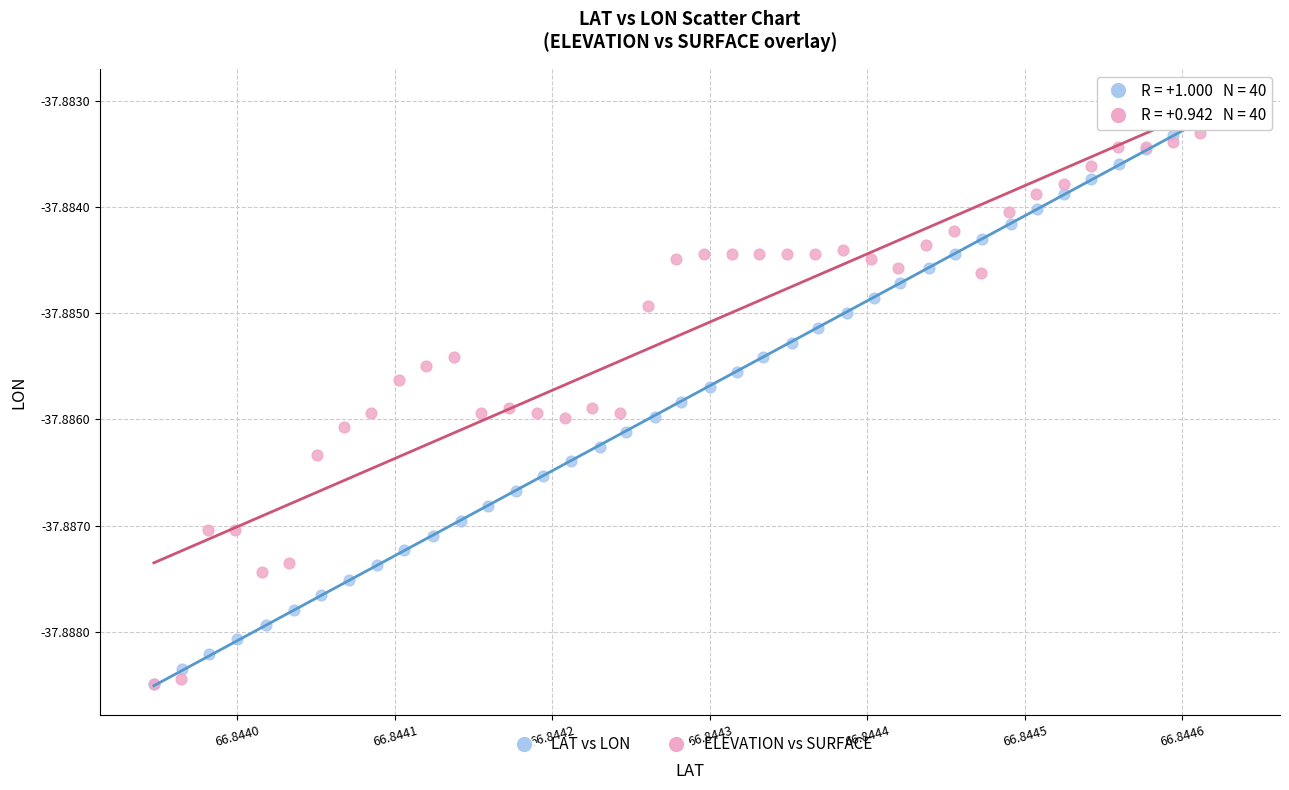

What are all the series names shown in the legend?

LAT vs LON, ELEVATION vs SURFACE